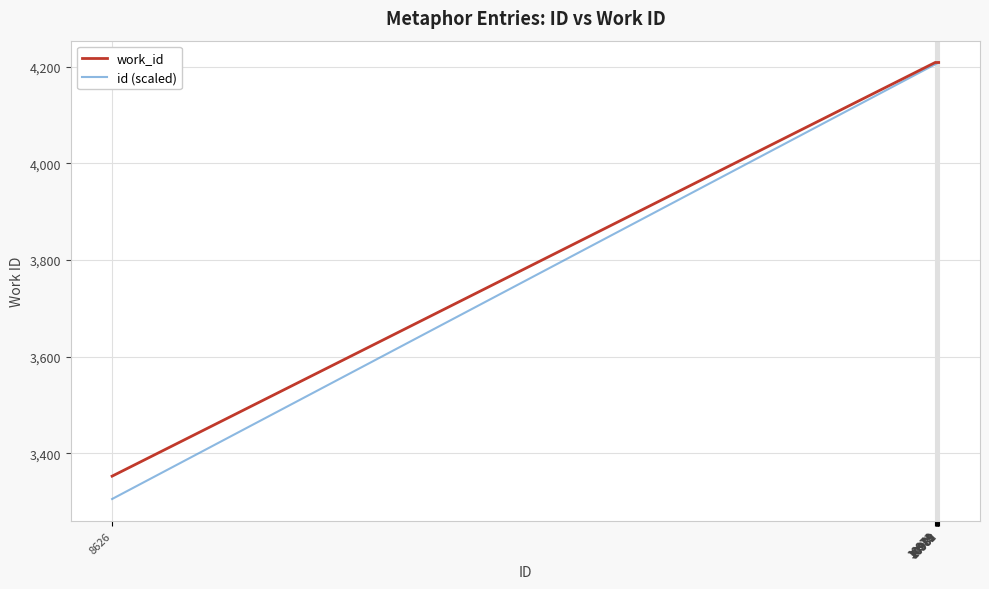

Which series has the largest range (max minus min)?

id (scaled)